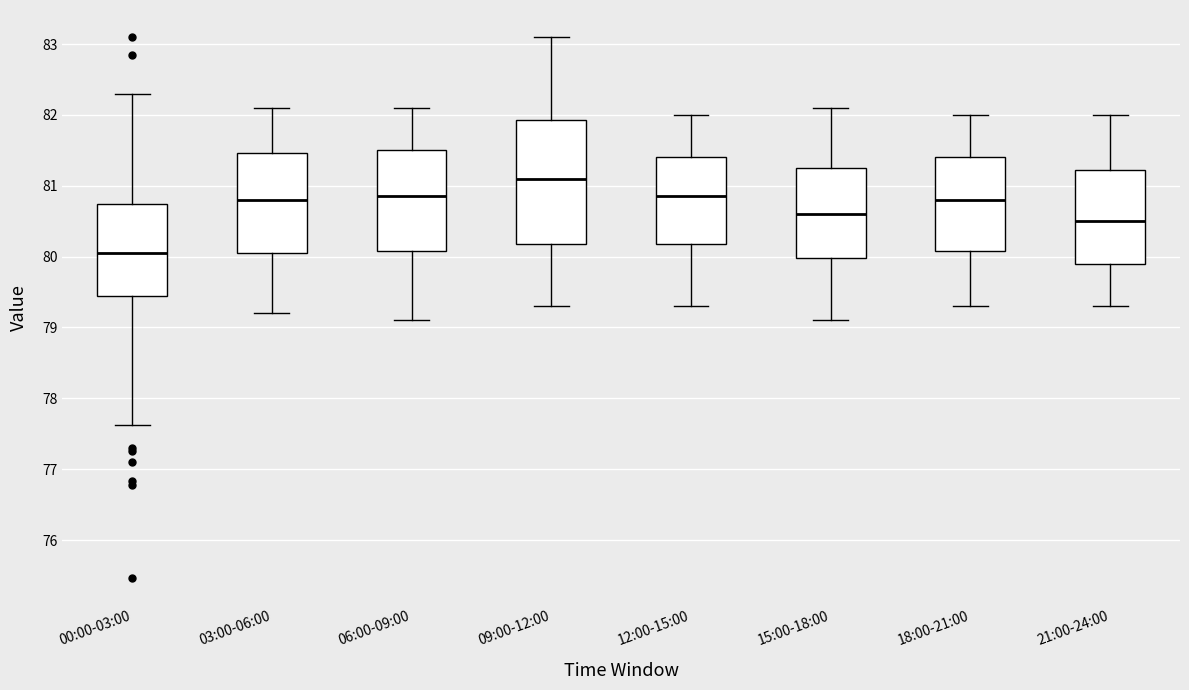

Which box has the highest median line?

09:00-12:00